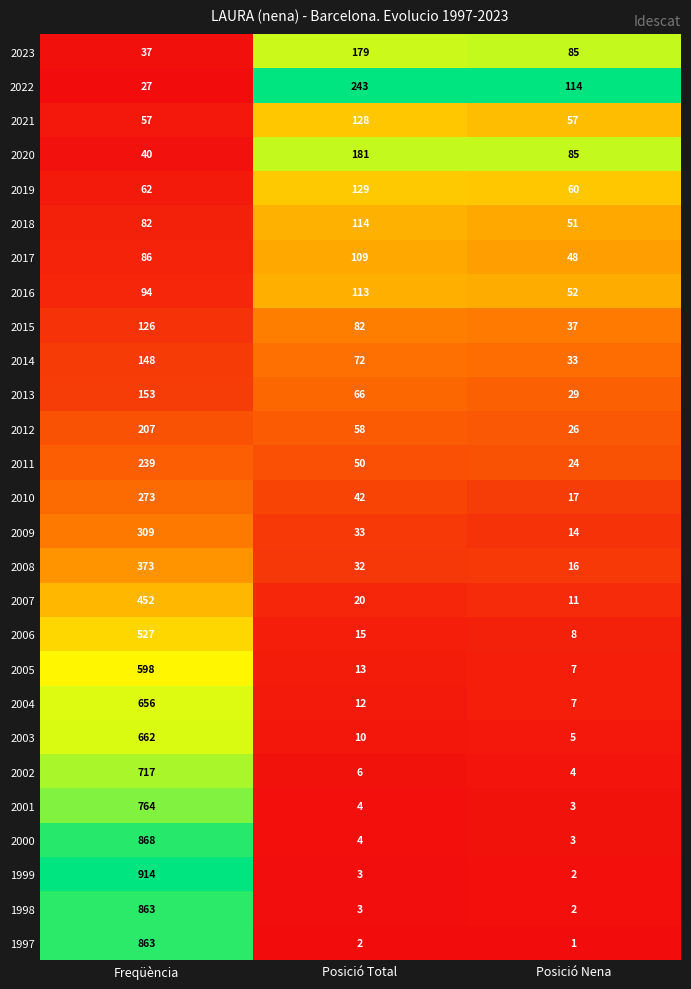

Which series has the largest total across all categories?

1999